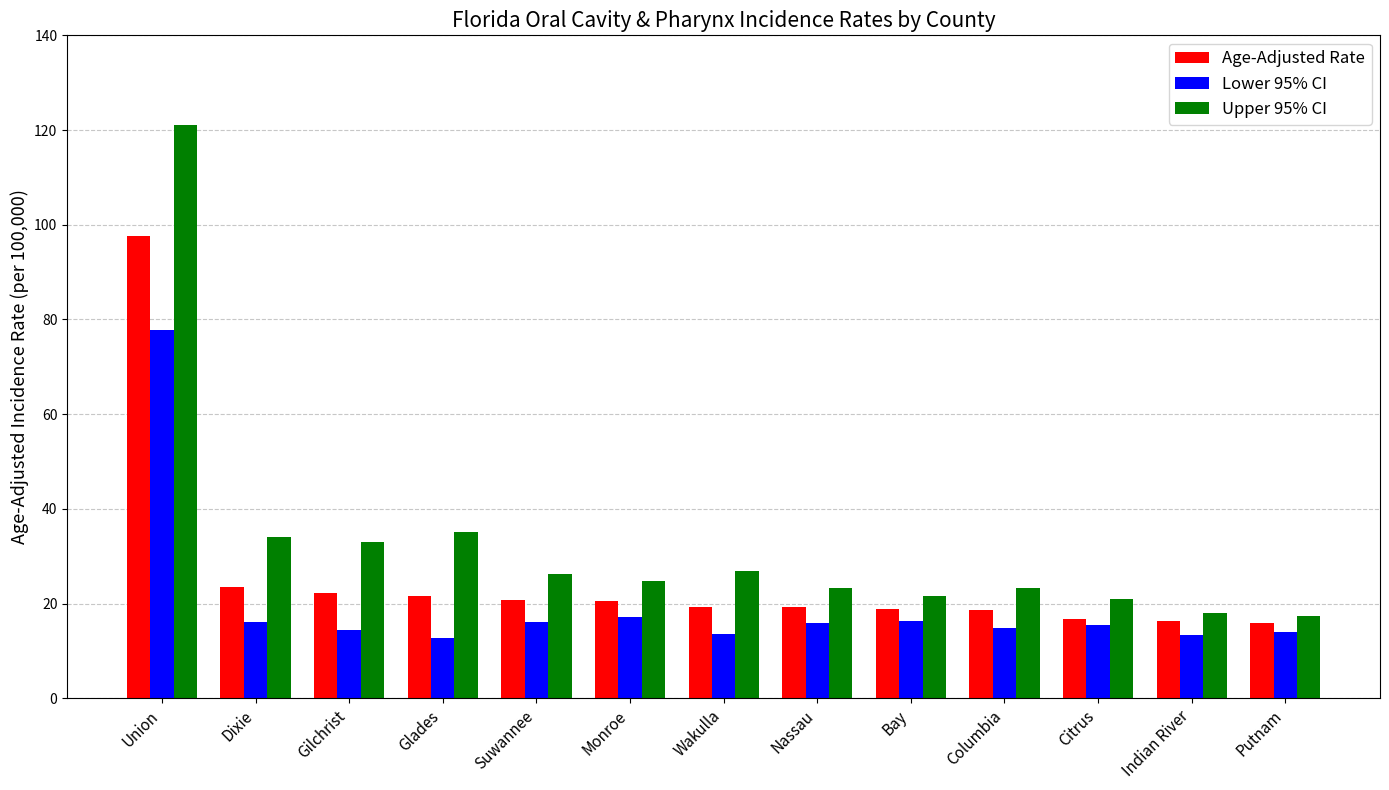

What position from the left is Union?

1